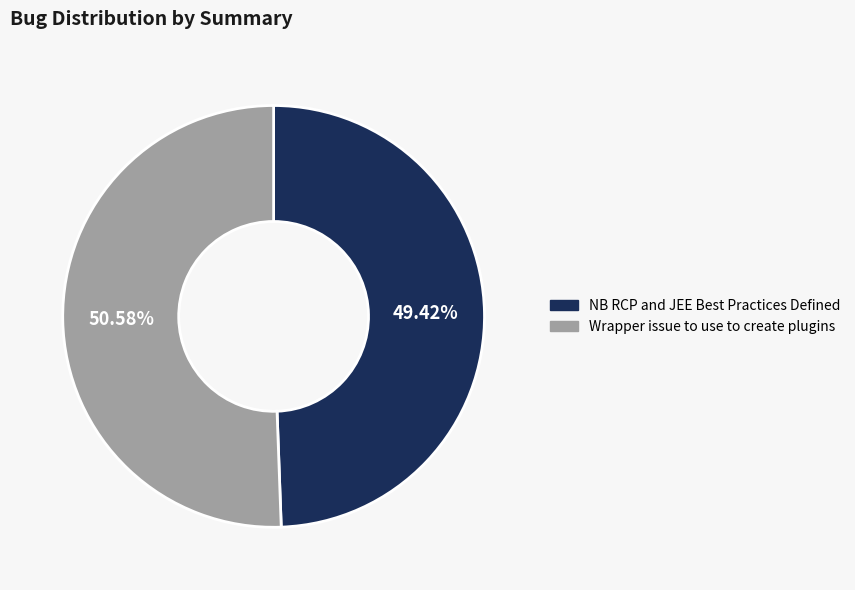

What is the ratio of the value at NB RCP and JEE Best Practices Defined to the value at Wrapper issue to use to create plugins?

1.0